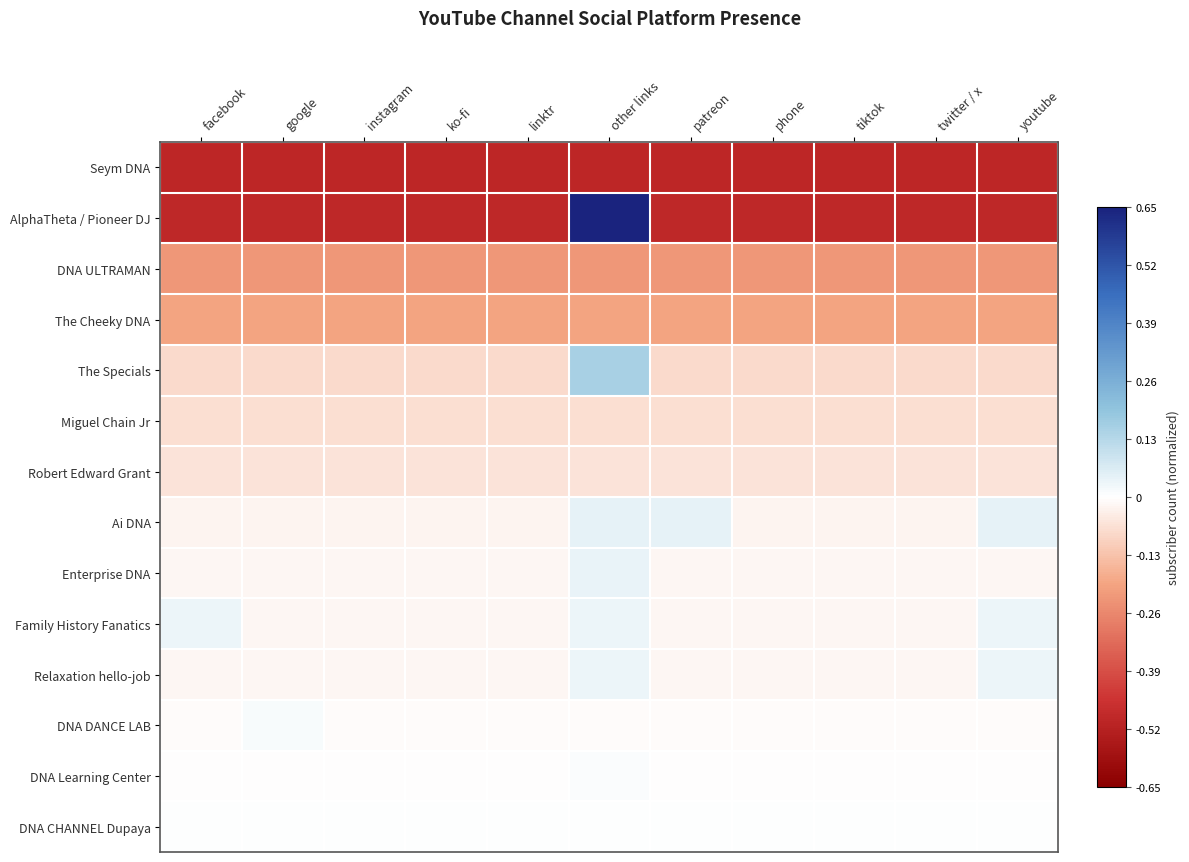

Reading left to right, extract all data points from this chart.

Seym DNA: facebook=-0.5	google=-0.5	instagram=-0.5	ko-fi=-0.5	linktr=-0.5	other links=-0.5	patreon=-0.5	phone=-0.5	tiktok=-0.5	twitter / x=-0.5	youtube=-0.5
AlphaTheta / Pioneer DJ: facebook=-0.5	google=-0.5	instagram=-0.5	ko-fi=-0.5	linktr=-0.5	other links=0.7	patreon=-0.5	phone=-0.5	tiktok=-0.5	twitter / x=-0.5	youtube=-0.5
DNA ULTRAMAN: facebook=-0.2	google=-0.2	instagram=-0.2	ko-fi=-0.2	linktr=-0.2	other links=-0.2	patreon=-0.2	phone=-0.2	tiktok=-0.2	twitter / x=-0.2	youtube=-0.2
The Cheeky DNA: facebook=-0.2	google=-0.2	instagram=-0.2	ko-fi=-0.2	linktr=-0.2	other links=-0.2	patreon=-0.2	phone=-0.2	tiktok=-0.2	twitter / x=-0.2	youtube=-0.2
The Specials: facebook=-0.1	google=-0.1	instagram=-0.1	ko-fi=-0.1	linktr=-0.1	other links=0.2	patreon=-0.1	phone=-0.1	tiktok=-0.1	twitter / x=-0.1	youtube=-0.1
Miguel Chain Jr: facebook=-0.1	google=-0.1	instagram=-0.1	ko-fi=-0.1	linktr=-0.1	other links=-0.1	patreon=-0.1	phone=-0.1	tiktok=-0.1	twitter / x=-0.1	youtube=-0.1
Robert Edward Grant: facebook=-0.1	google=-0.1	instagram=-0.1	ko-fi=-0.1	linktr=-0.1	other links=-0.1	patreon=-0.1	phone=-0.1	tiktok=-0.1	twitter / x=-0.1	youtube=-0.1
Ai DNA: facebook=-0.0	google=-0.0	instagram=-0.0	ko-fi=-0.0	linktr=-0.0	other links=0.0	patreon=0.0	phone=-0.0	tiktok=-0.0	twitter / x=-0.0	youtube=0.0
Enterprise DNA: facebook=-0.0	google=-0.0	instagram=-0.0	ko-fi=-0.0	linktr=-0.0	other links=0.0	patreon=-0.0	phone=-0.0	tiktok=-0.0	twitter / x=-0.0	youtube=-0.0
Family History Fanatics: facebook=0.0	google=-0.0	instagram=-0.0	ko-fi=-0.0	linktr=-0.0	other links=0.0	patreon=-0.0	phone=-0.0	tiktok=-0.0	twitter / x=-0.0	youtube=0.0
Relaxation hello-job: facebook=-0.0	google=-0.0	instagram=-0.0	ko-fi=-0.0	linktr=-0.0	other links=0.0	patreon=-0.0	phone=-0.0	tiktok=-0.0	twitter / x=-0.0	youtube=0.0
DNA DANCE LAB: facebook=-0.0	google=0.0	instagram=-0.0	ko-fi=-0.0	linktr=-0.0	other links=-0.0	patreon=-0.0	phone=-0.0	tiktok=-0.0	twitter / x=-0.0	youtube=-0.0
DNA Learning Center: facebook=-0.0	google=-0.0	instagram=-0.0	ko-fi=-0.0	linktr=-0.0	other links=0.0	patreon=-0.0	phone=-0.0	tiktok=-0.0	twitter / x=-0.0	youtube=-0.0
DNA CHANNEL Dupaya: facebook=-0.0	google=0.0	instagram=-0.0	ko-fi=-0.0	linktr=-0.0	other links=-0.0	patreon=-0.0	phone=0.0	tiktok=-0.0	twitter / x=-0.0	youtube=-0.0